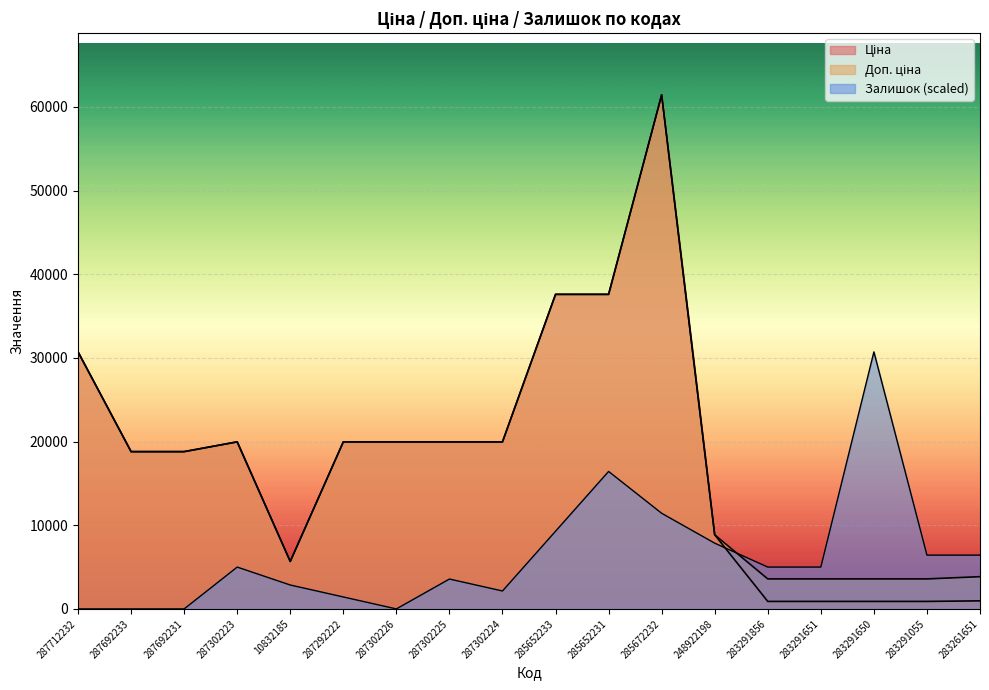

Which series has the largest range (max minus min)?

Ціна